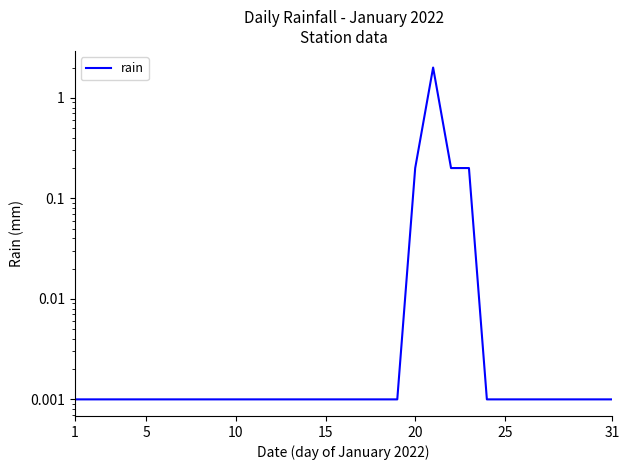

The value at 31 is 0.0. True or false?

True